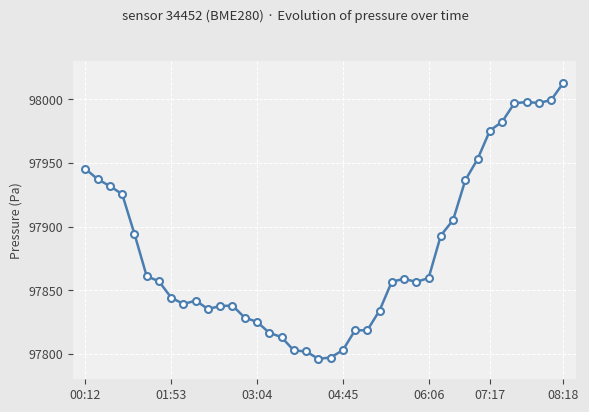

What is the difference between the maximum and second lowest values?

216.0